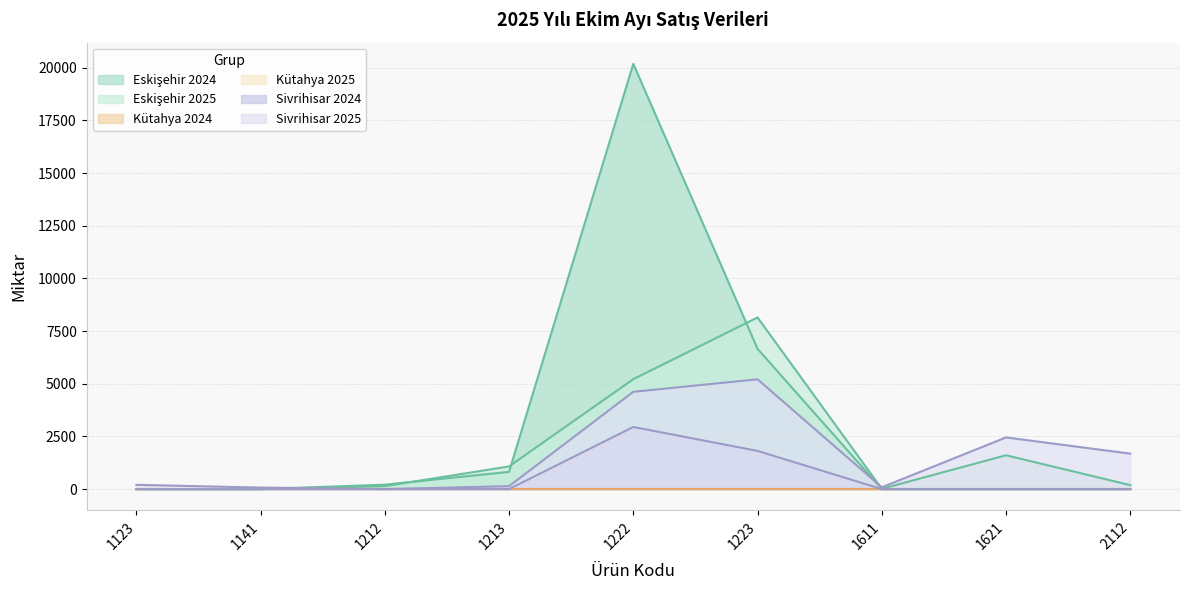

What is the approximate value of Eskişehir 2025 at 1223?

8143